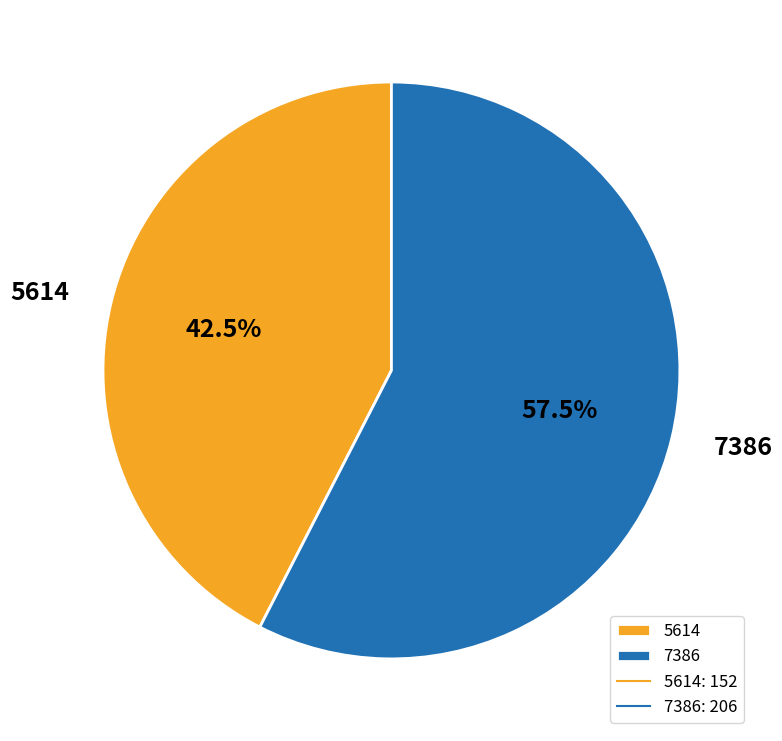

What is the largest slice in the pie chart?

7386